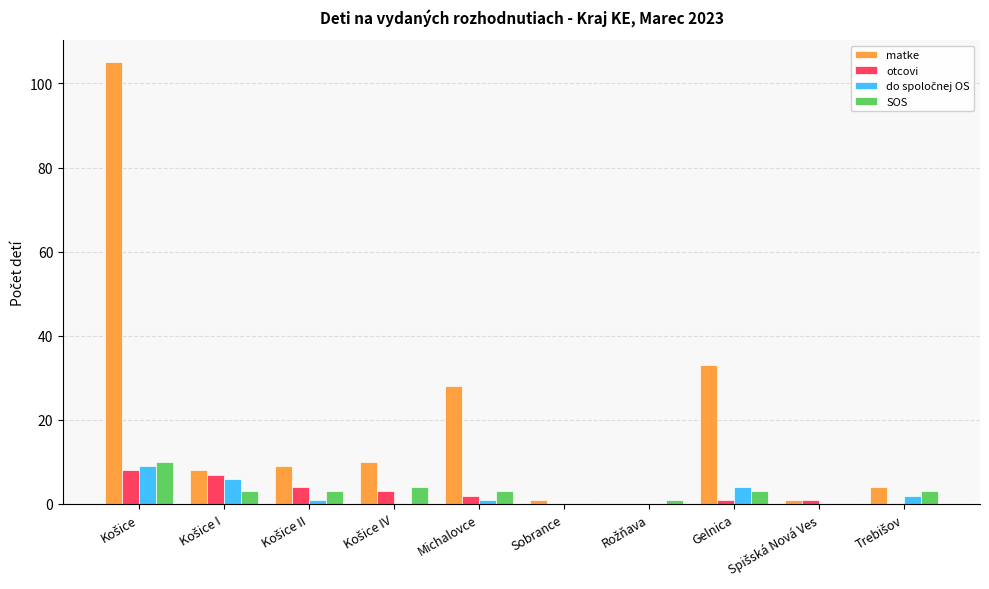

What is the maximum value shown in the chart?

105